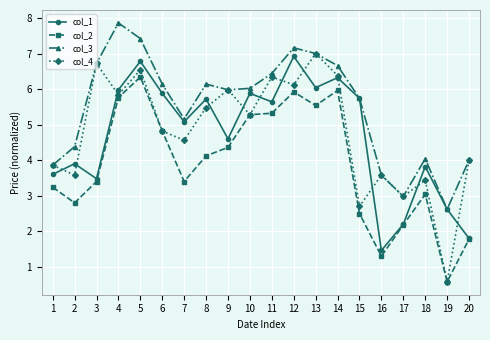

What is the total value across all series at 1?

14.6